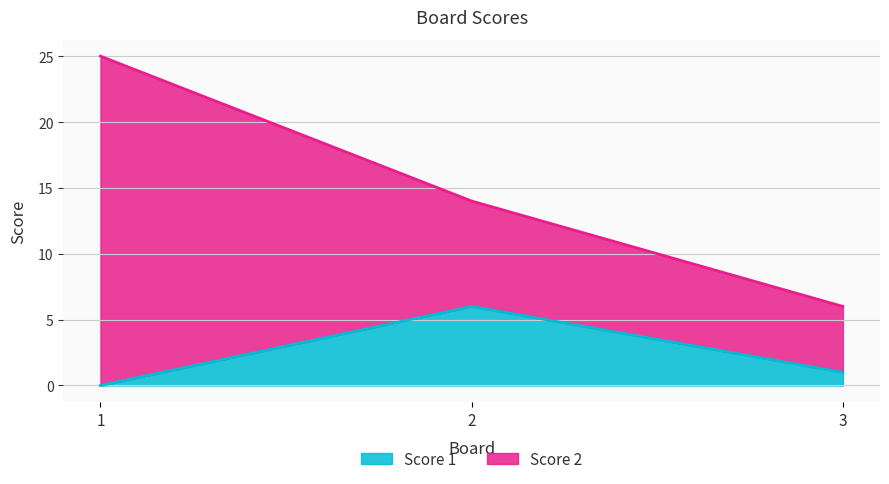

What is the total value across all series at 2?

14